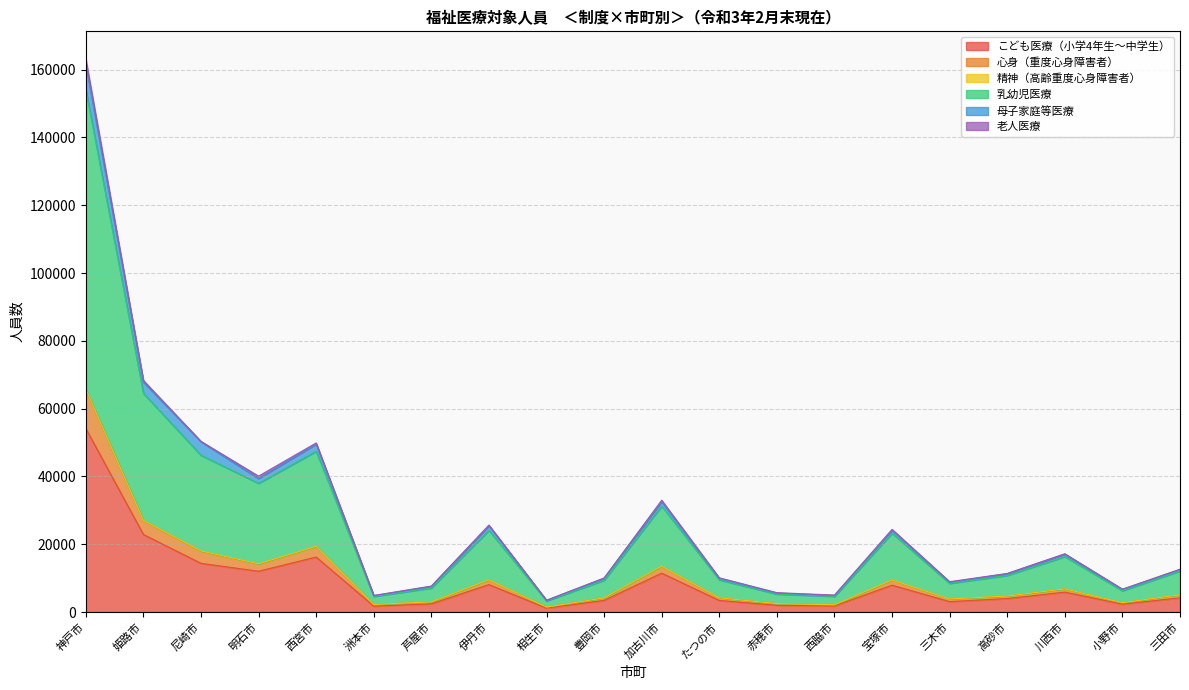

What is the label of the 11th point from the left?

加古川市